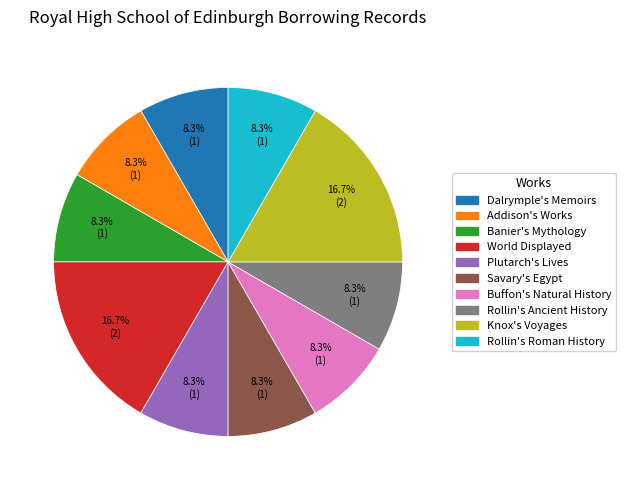

Count the number of slices in the pie.

10